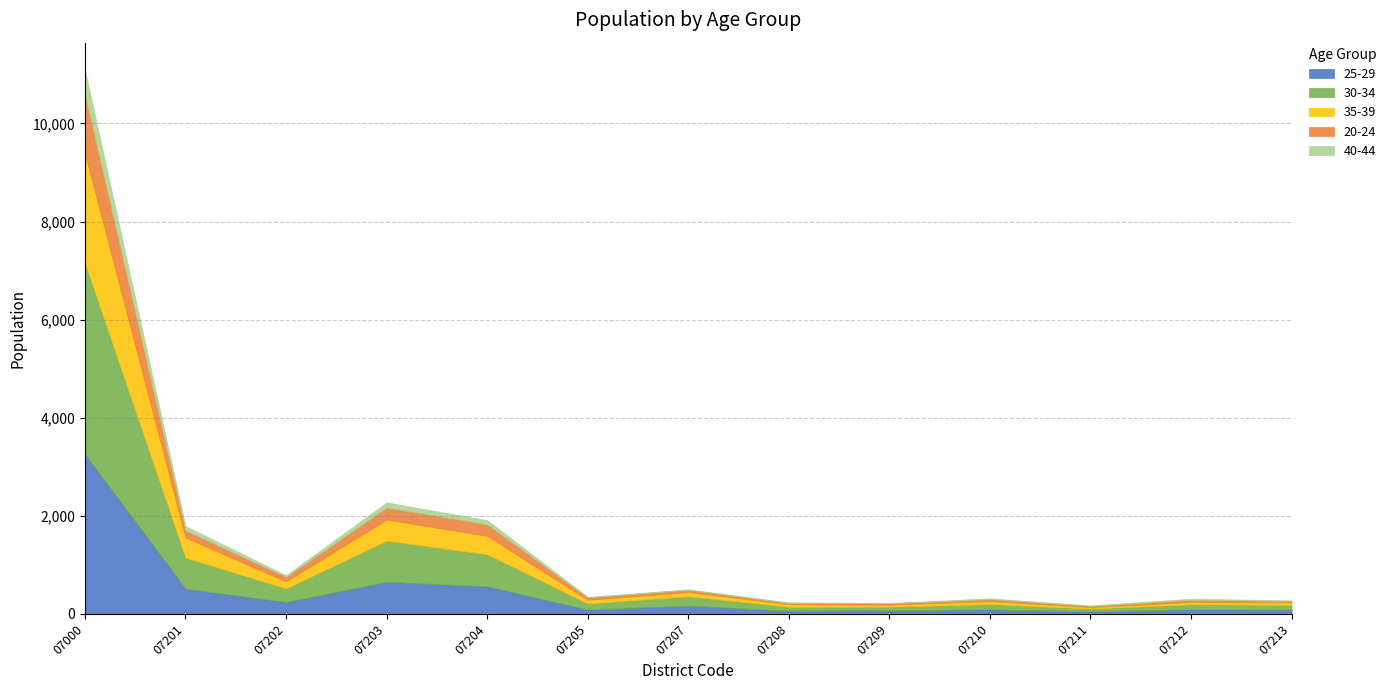

Rank the series at 07202 from lowest to highest value.

40-44, 20-24, 35-39, 25-29, 30-34